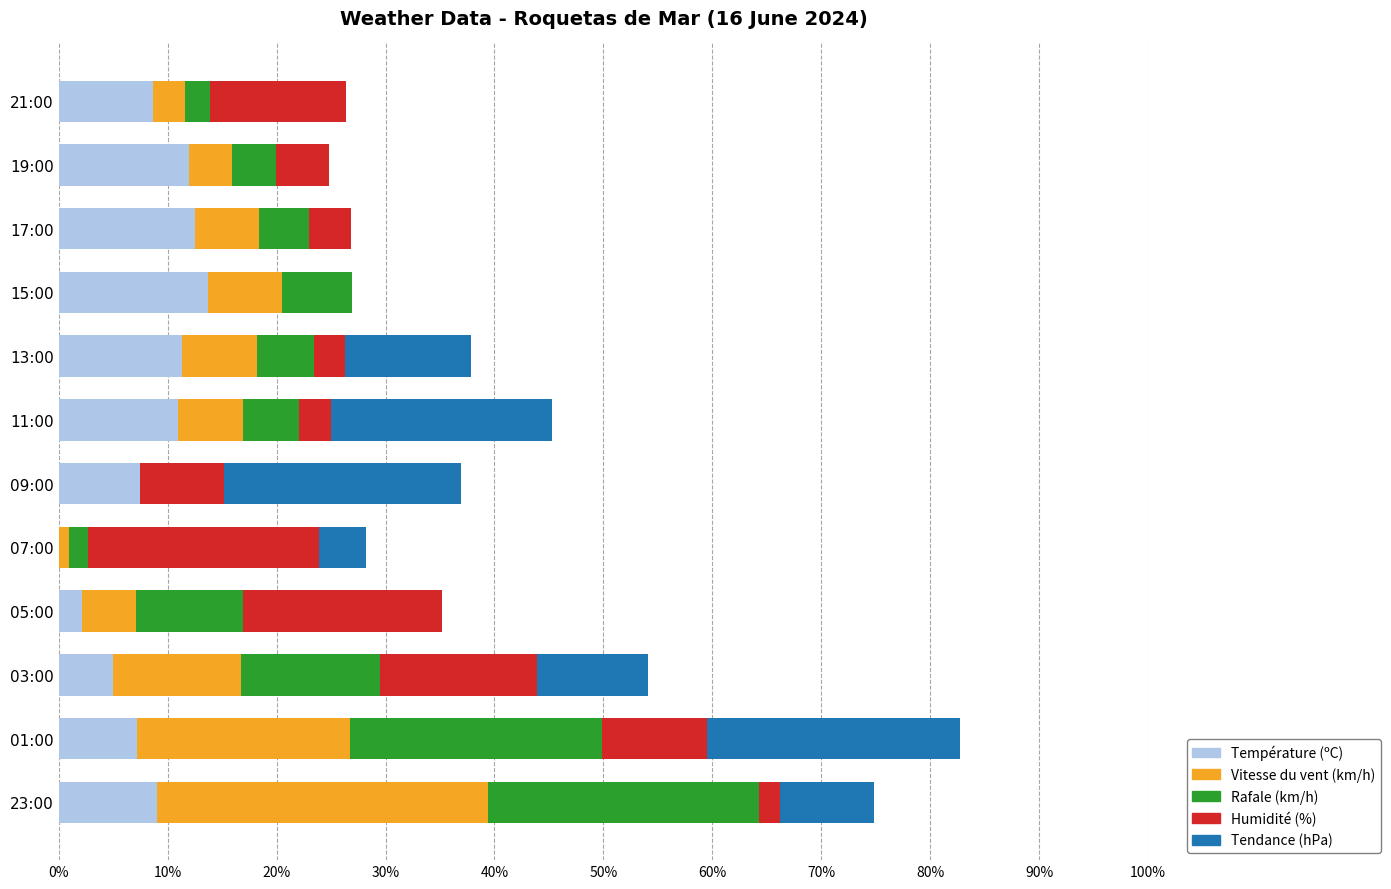

What is the sum of all Température (ºC) values?

100.0